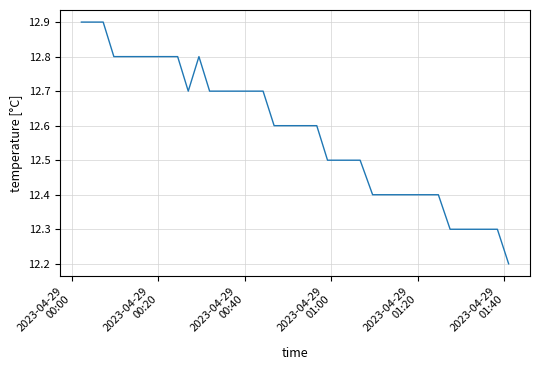

What is the maximum value shown in the chart?

12.9